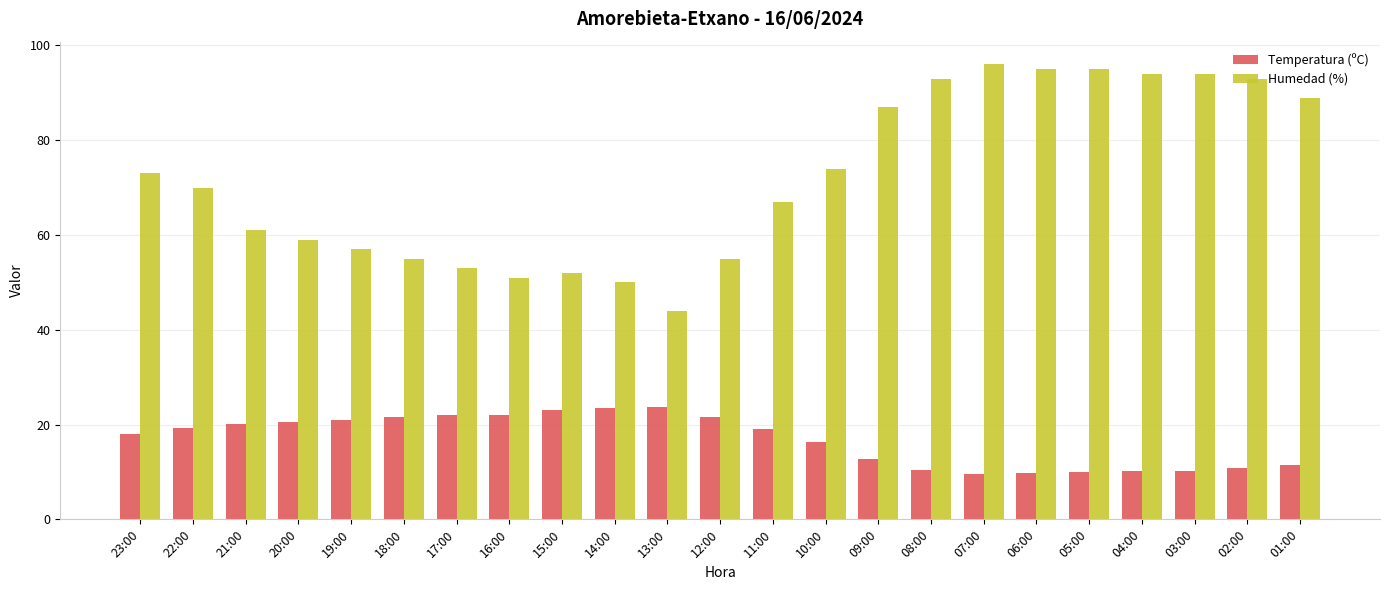

What is the maximum value for Humedad (%)?

96.0